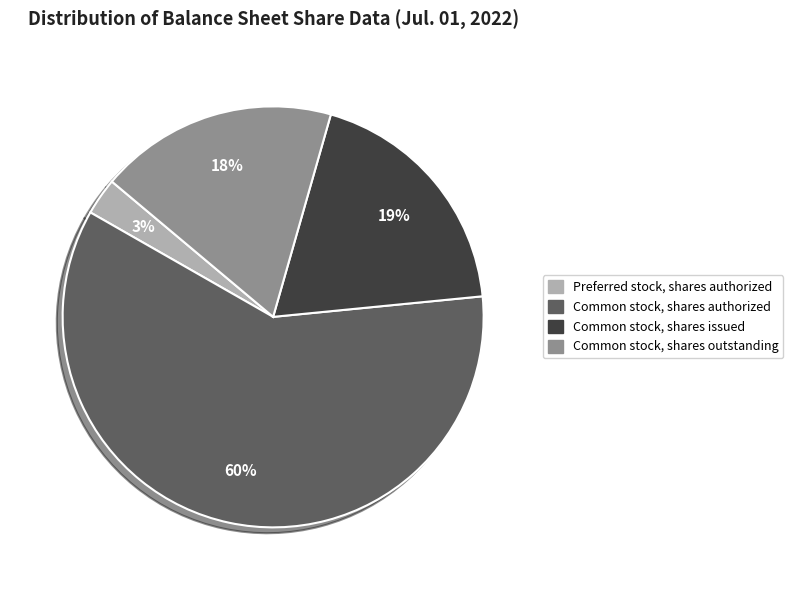

The Common stock, shares outstanding slice represents 18% of the pie. True or false?

True